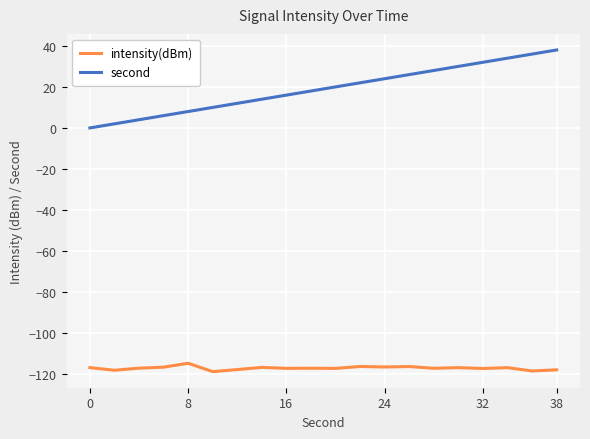

What is the greatest value displayed?

38.0